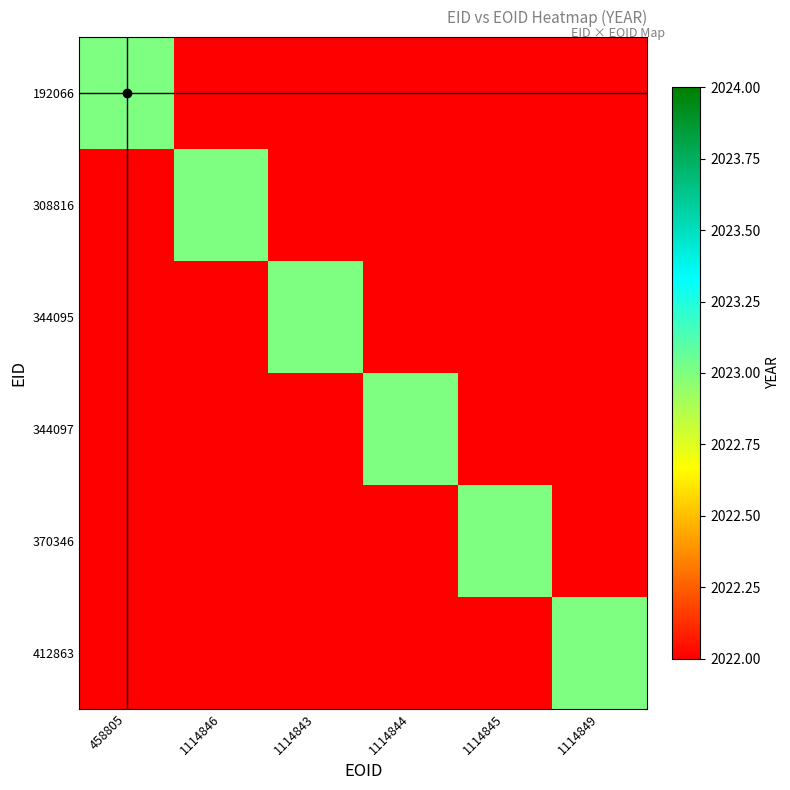

Which series changed the most between 308816 and 344095?

308816